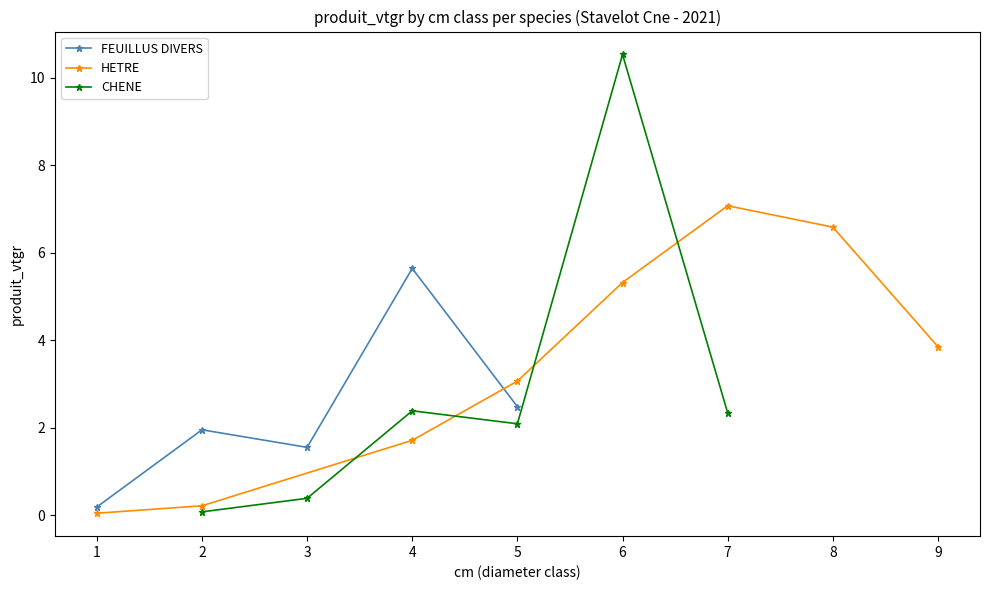

Where is the first local maximum for FEUILLUS DIVERS?

2